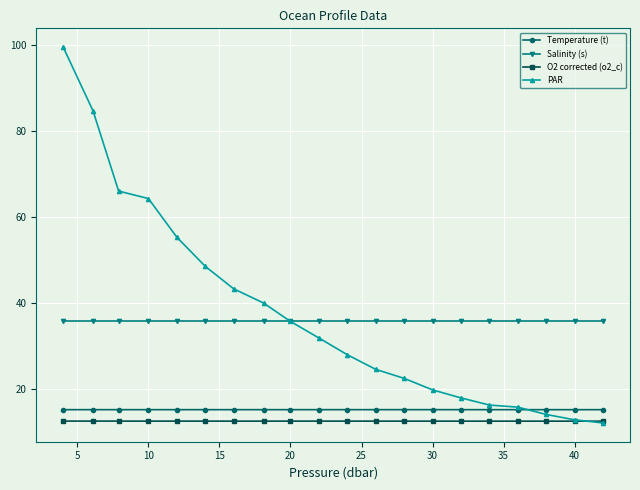

True or false: Temperature (t) and O2 corrected (o2_c) intersect in this chart.

False